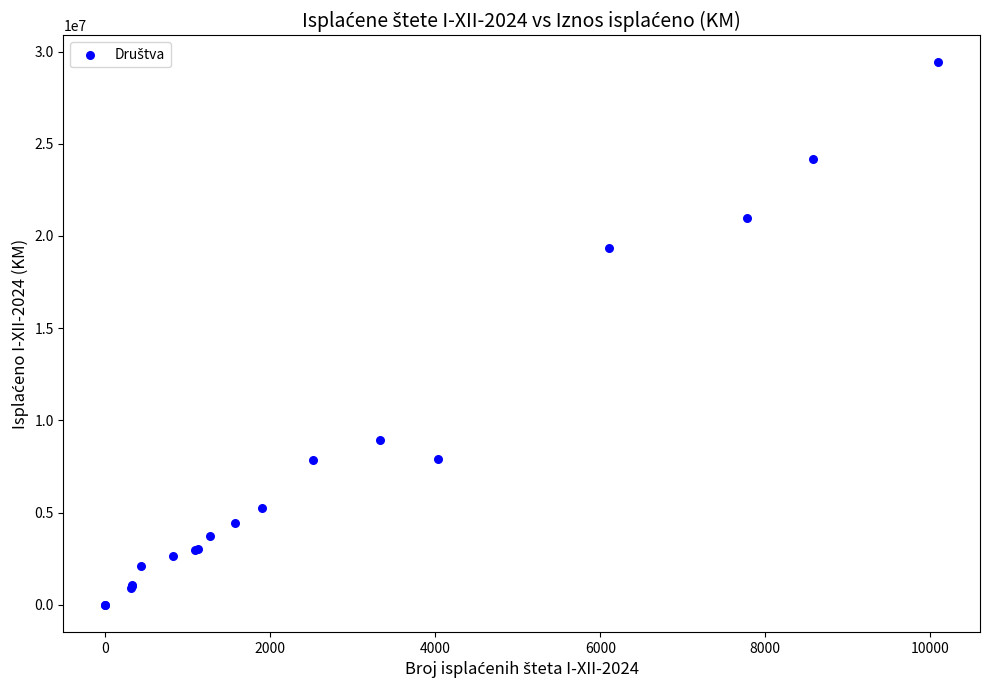

What Y value in the scatter plot is closest to 14704697?

19326943